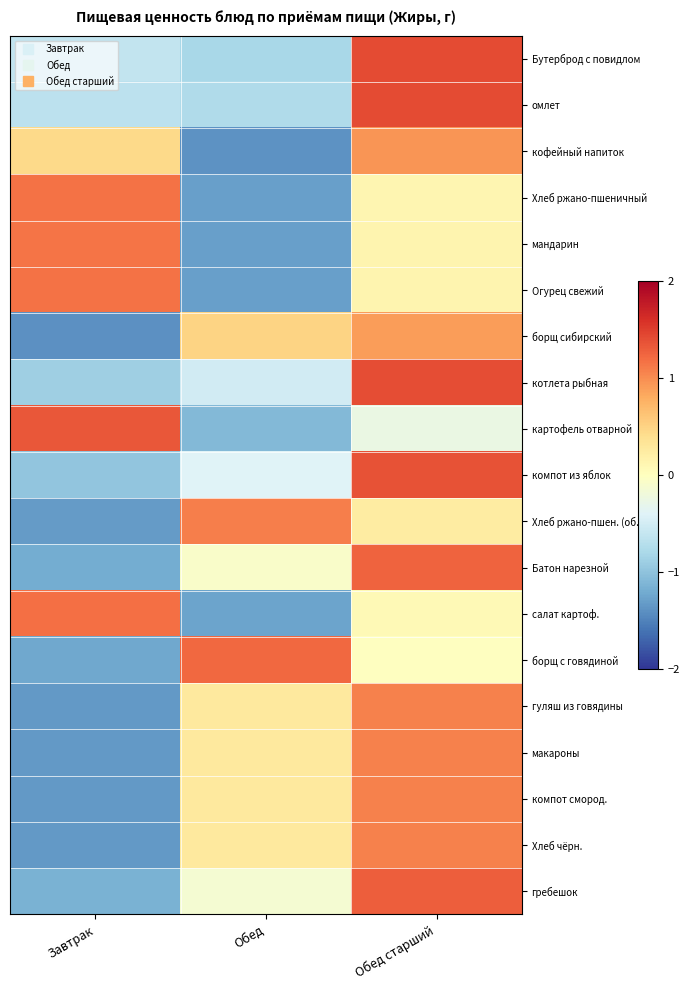

Which has a higher value, Обед or Обед старший?

Обед старший